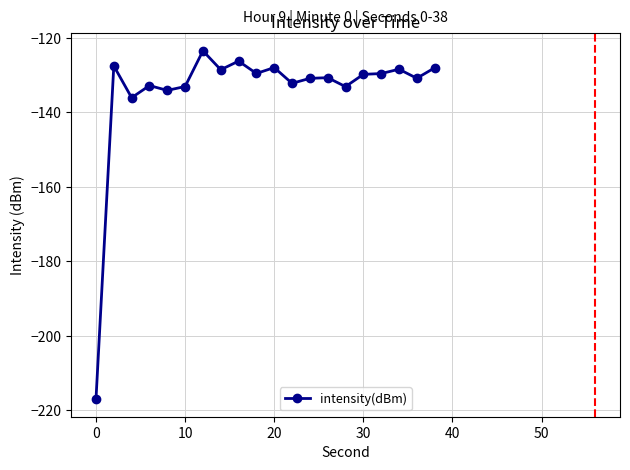

What is the difference between the maximum and minimum values?

93.6